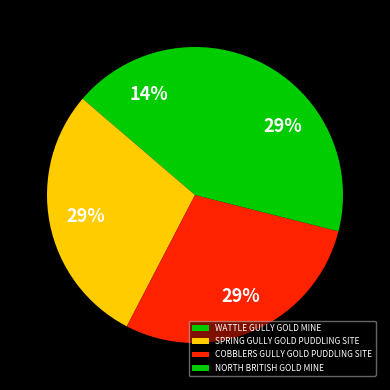

How many slices are in this pie chart?

4